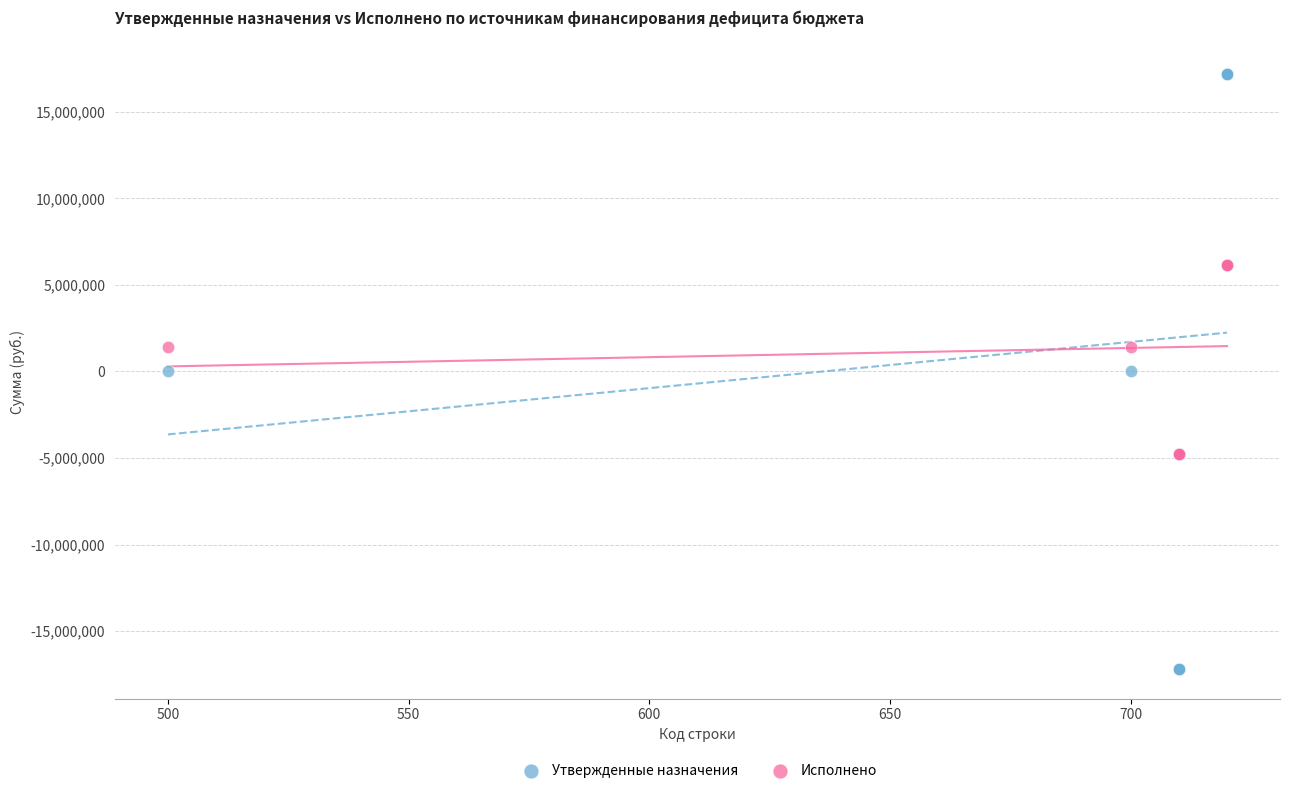

Which series has the widest spread of Y values?

Утвержденные назначения